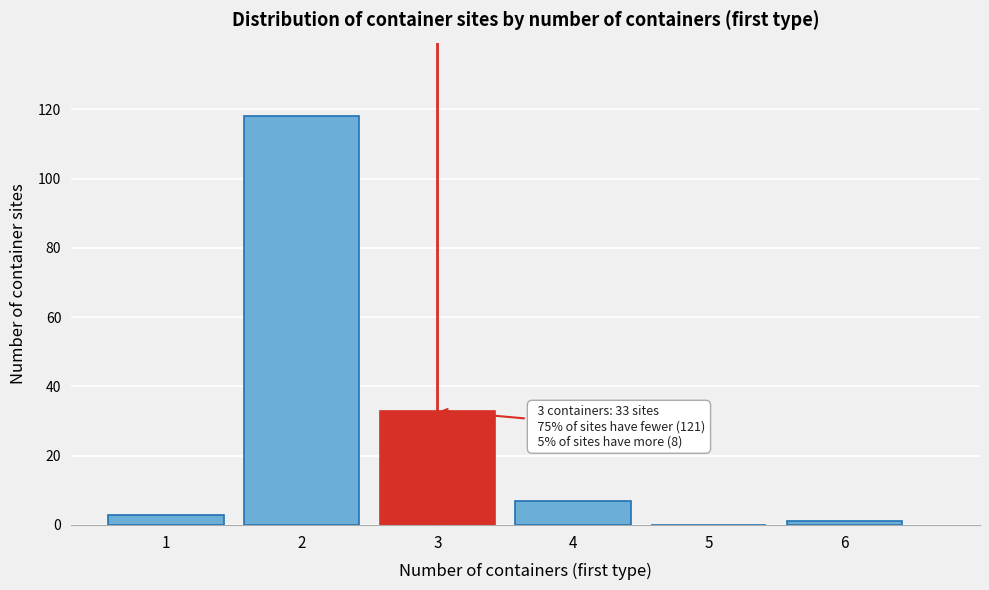

Reading left to right, list all the values displayed in this chart.

1=3	2=118	3=33	4=7	5=0	6=1